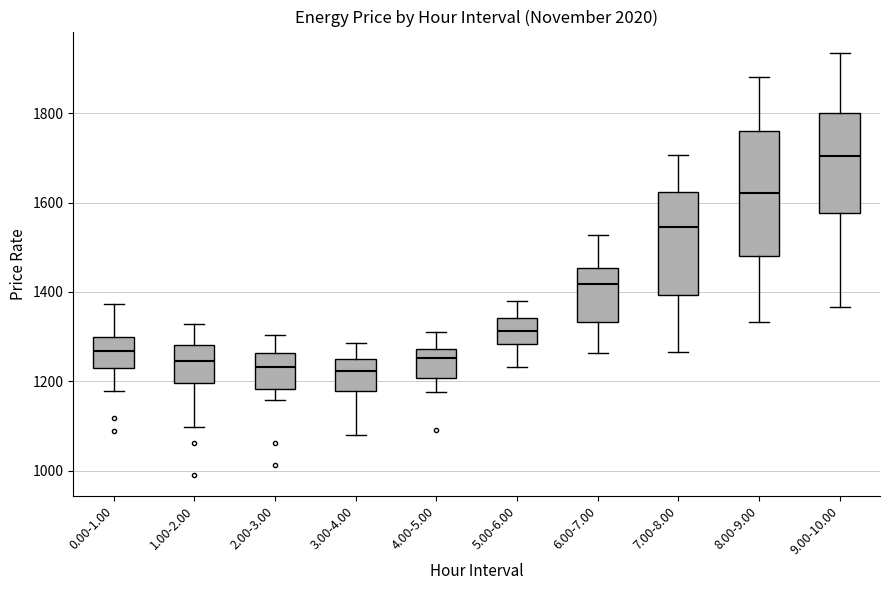

Which box has the highest median line?

9.00-10.00